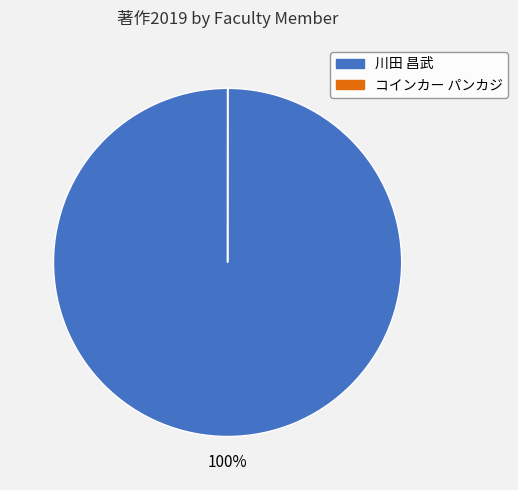

To the nearest percent, what is the average slice percentage?

50%